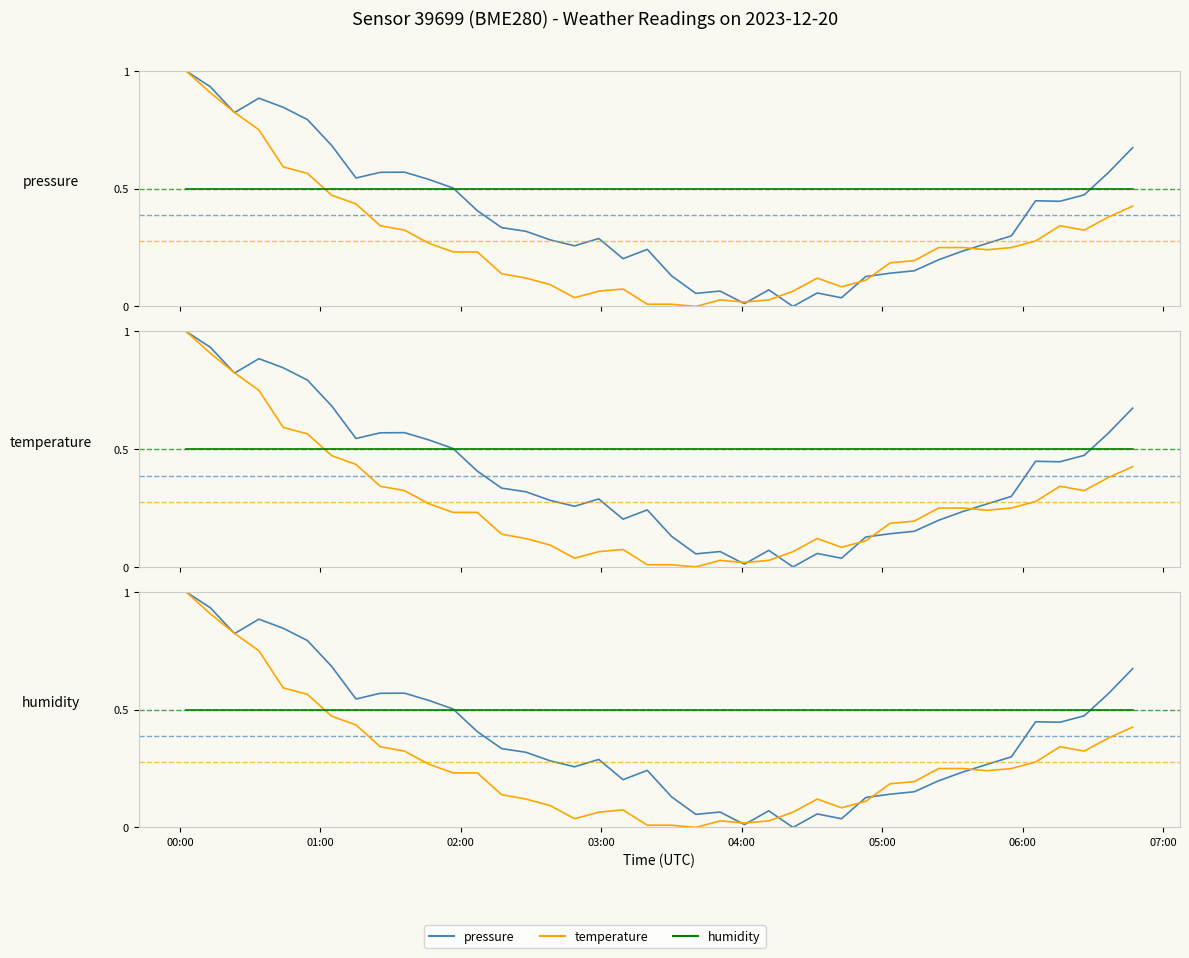

What is the average value of the humidity series?

0.5